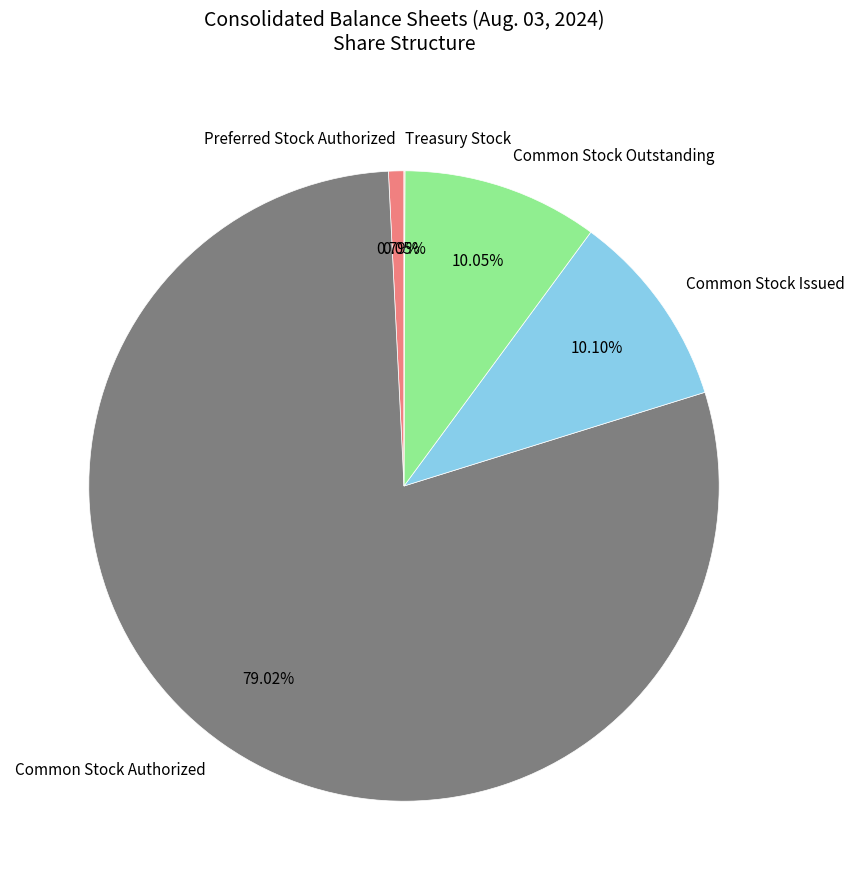

What is the largest slice in the pie chart?

Common Stock Authorized